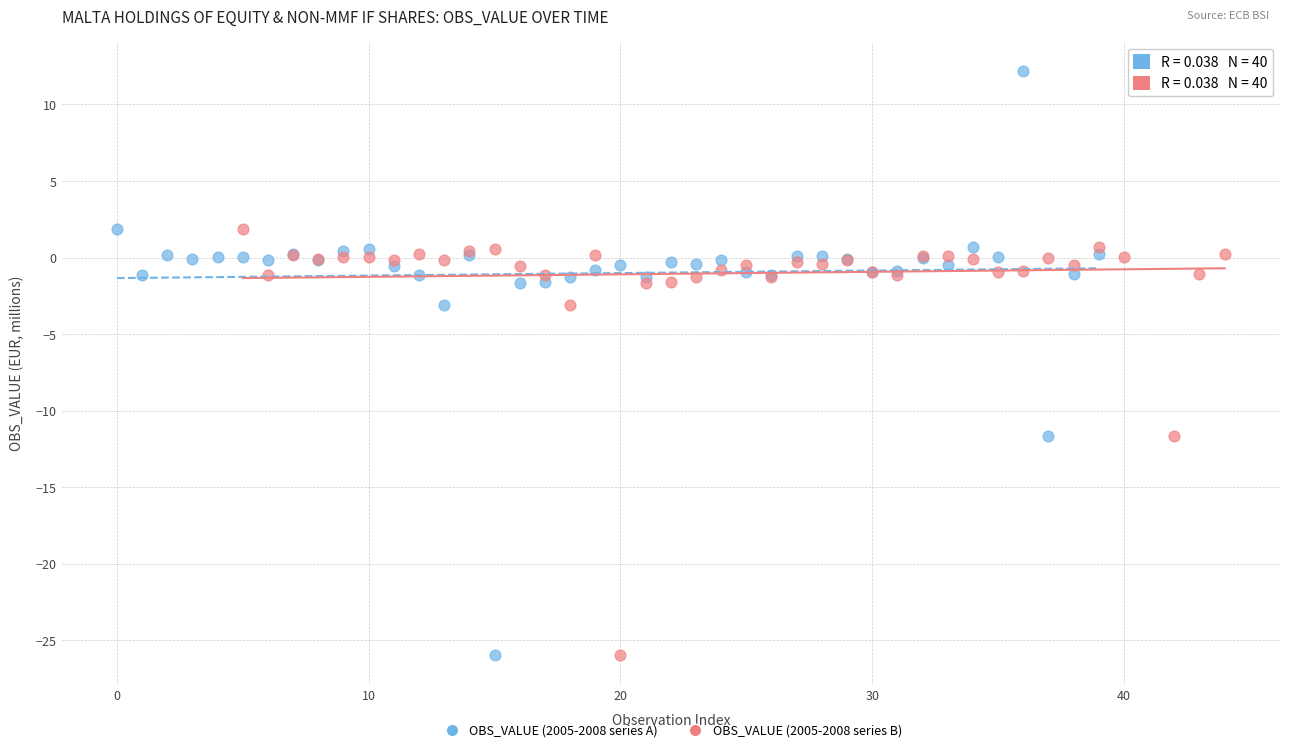

What are all the series names shown in the legend?

OBS_VALUE (2005-2008 series A), OBS_VALUE (2005-2008 series B)